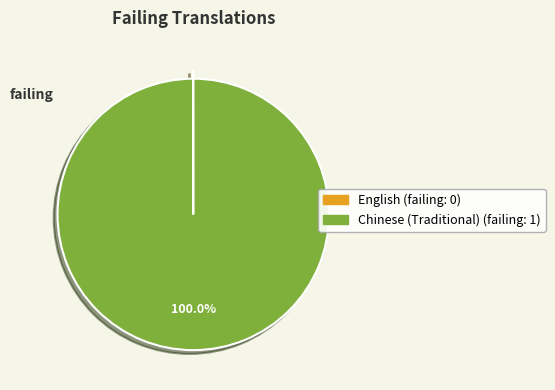

What is the largest slice in the pie chart?

Chinese (Traditional)